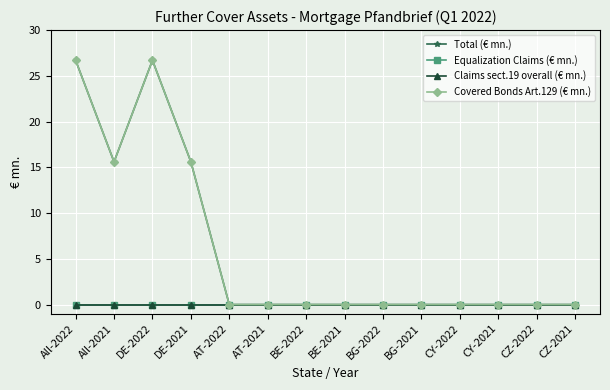

Is this an area chart (filled region under the line)?

No